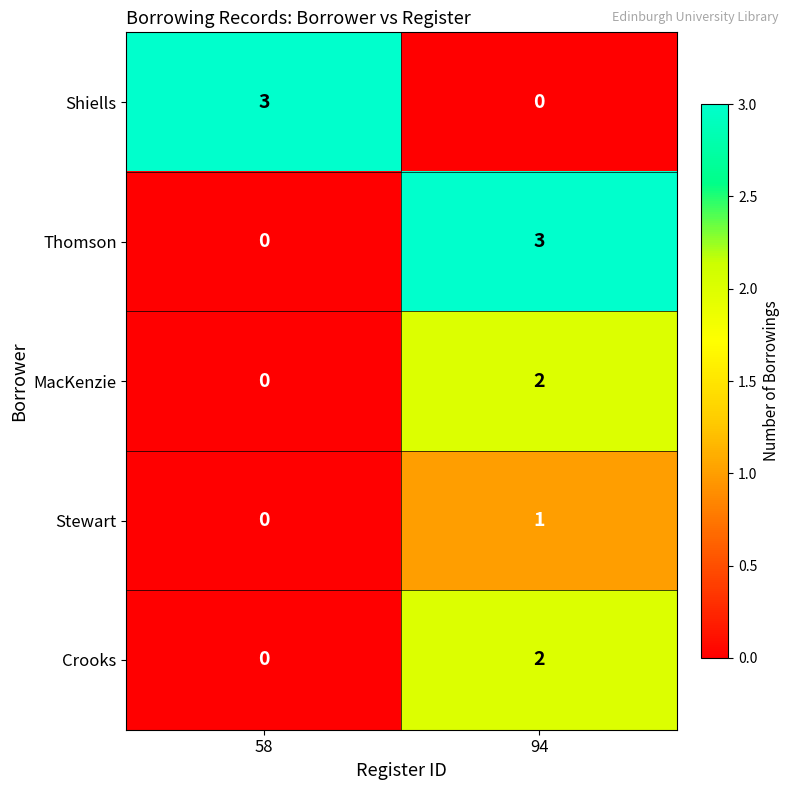

What is the difference between the highest and lowest values at 94?

3